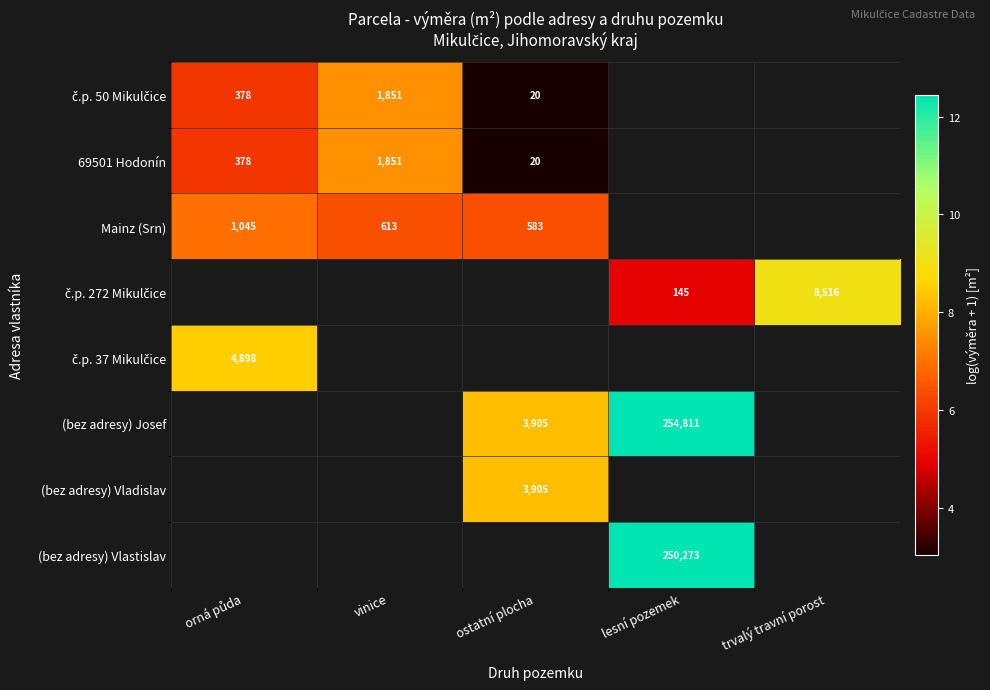

How many positive values does the (bez adresy) Vladislav series have?

1